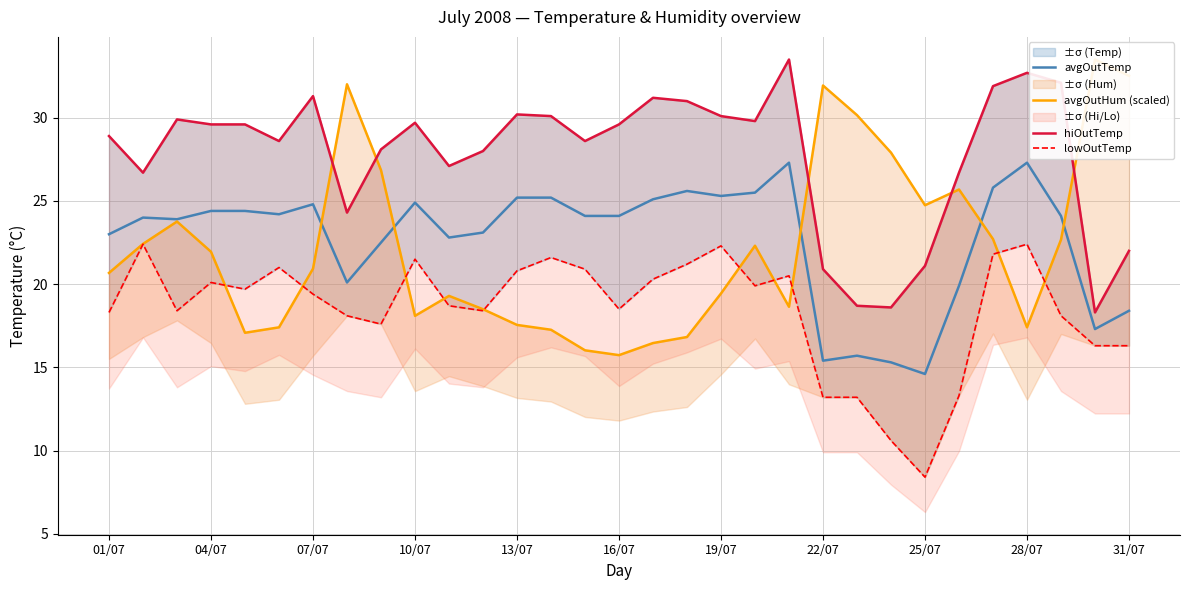

Does the chart display data point markers on the line(s)?

No